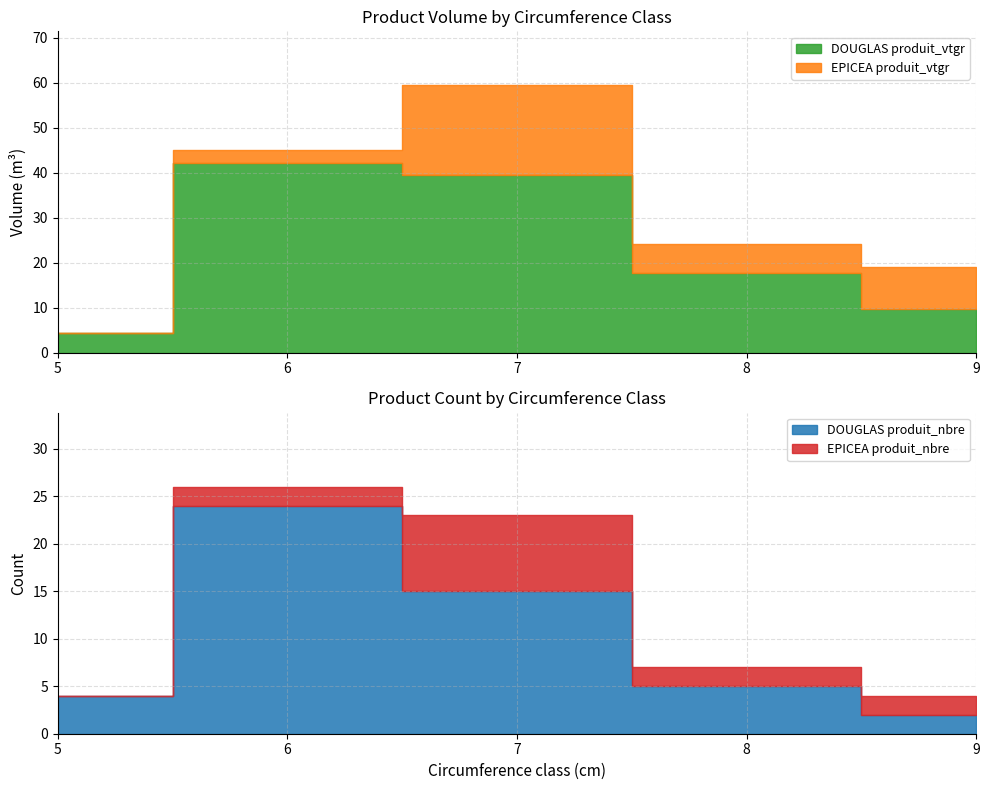

Rank the categories by EPICEA produit_vtgr value from highest to lowest.

7, 9, 8, 6, 5